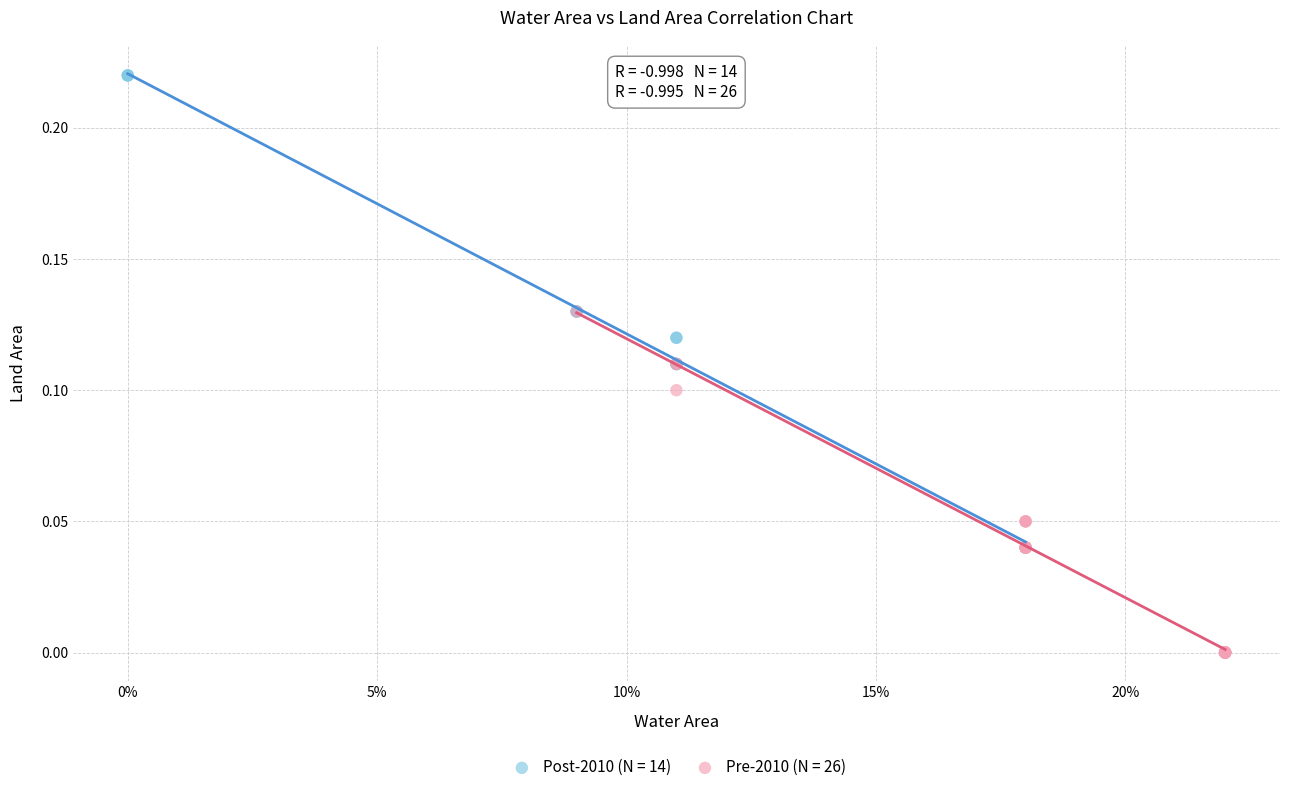

Which series contains the lowest Y value?

Pre-2010 (N = 26)